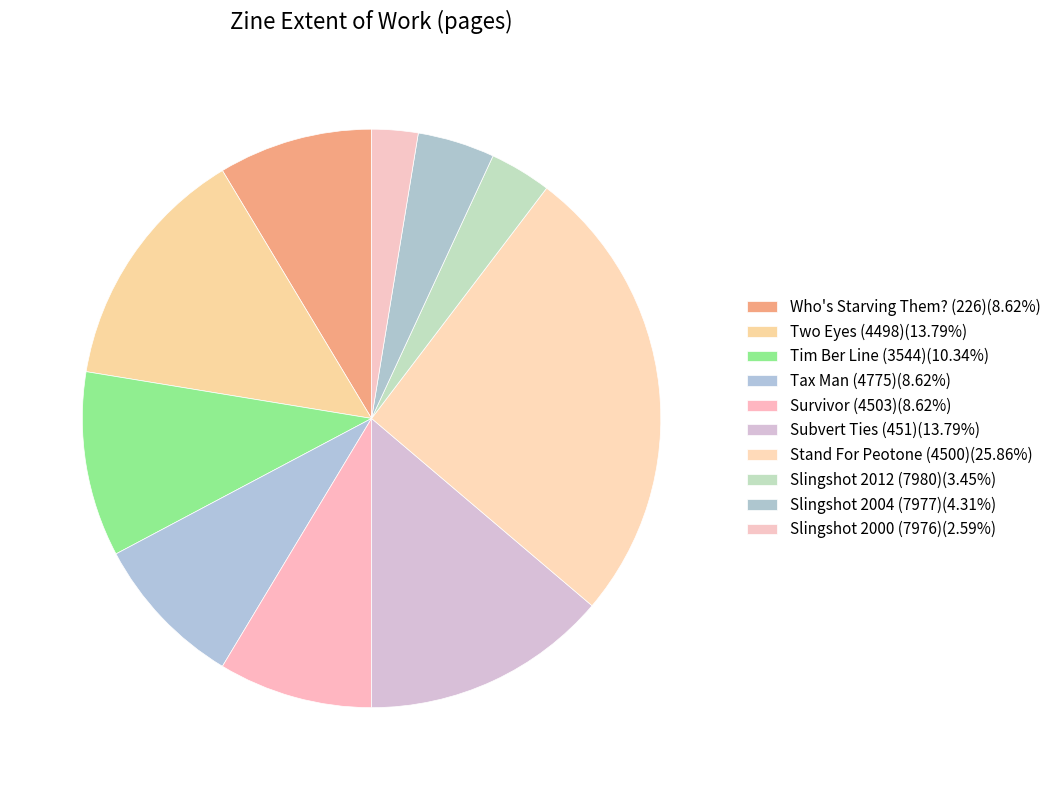

Rank the categories by value from highest to lowest.

Stand For Peotone (4500), Two Eyes (4498), Subvert Ties (451), Tim Ber Line (3544), Who's Starving Them? (226), Tax Man (4775), Survivor (4503), Slingshot 2004 (7977), Slingshot 2012 (7980), Slingshot 2000 (7976)